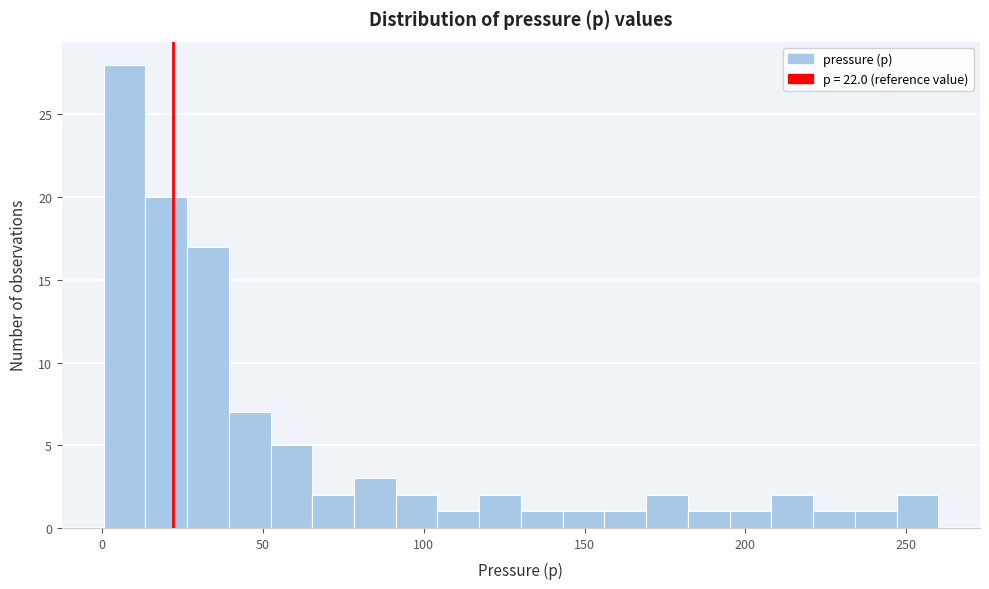

Around what value on the x-axis is the tallest bar? Give the approximate position of its centre, as read against the axis.

5